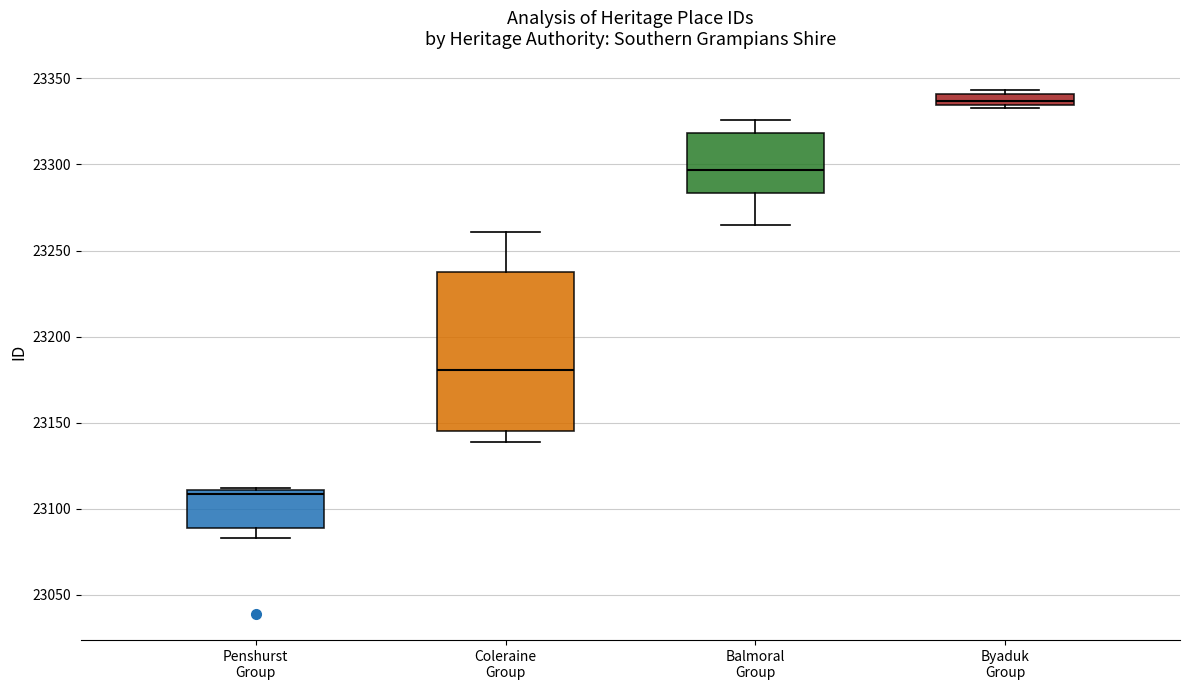

Where is the upper edge of the box for Byaduk Group on the y-axis? The values are not printed on the chart, so give them approximately, as read against the axis.

23340